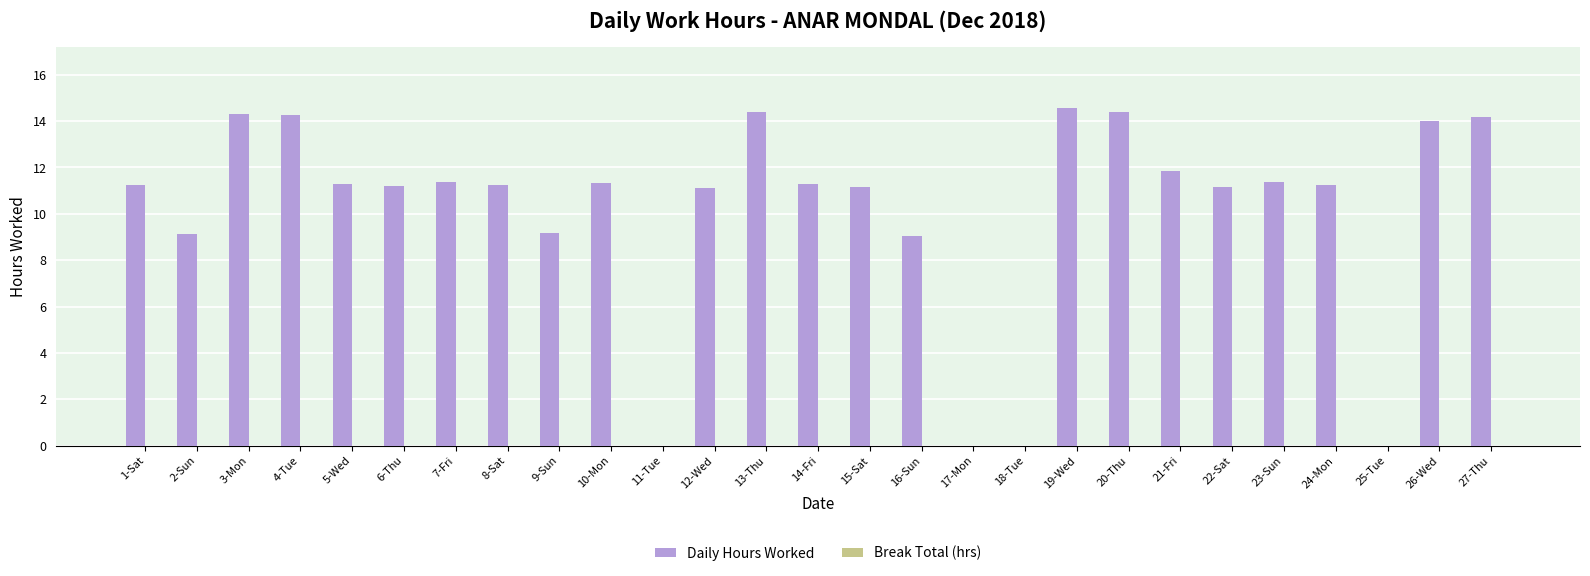

What is the sum of all values?

274.3